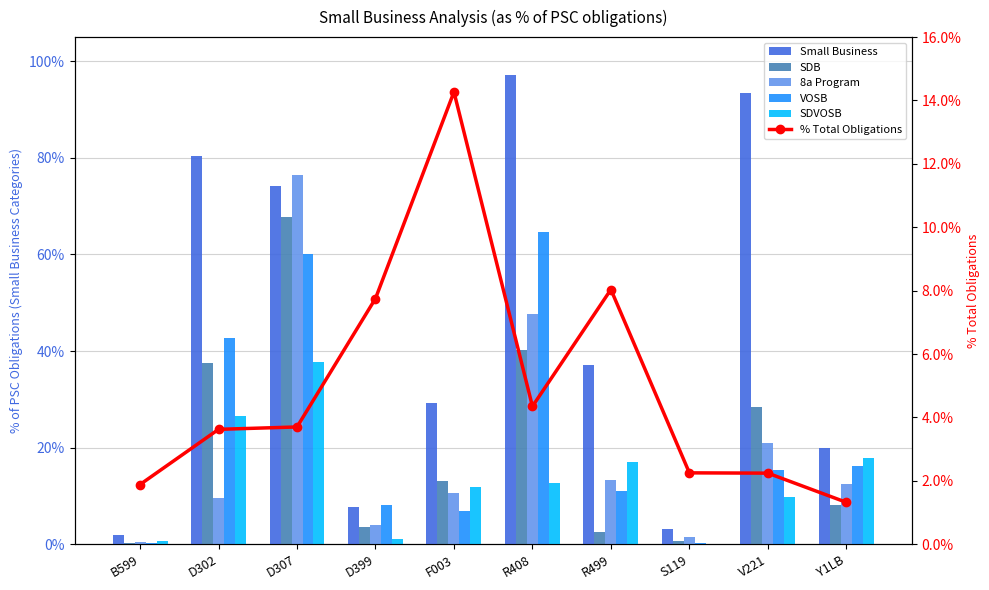

What is the label of the 2nd bar from the left?

D302